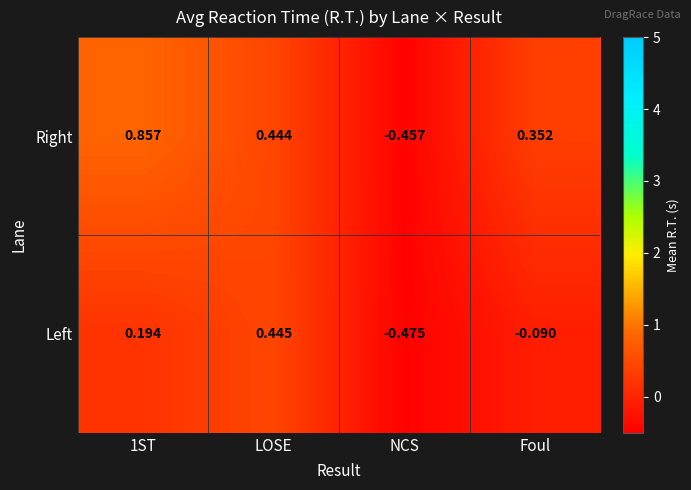

Rank the series by their maximum value, from lowest to highest.

Left, Right